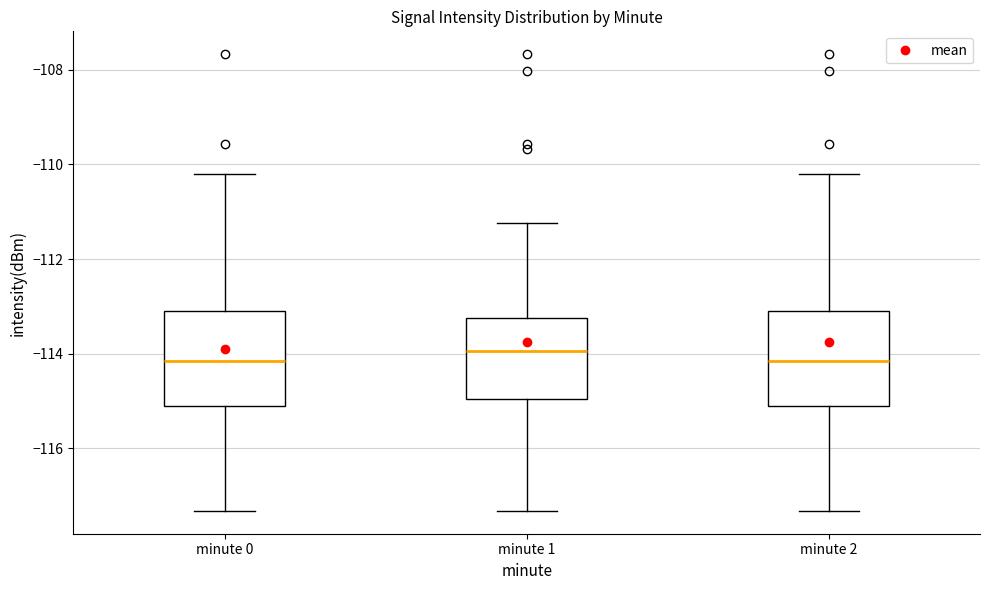

Reading left to right, read every box against the y-axis: the position of its median line, the range the box covers, and the ends of its whiskers. The values are not printed on the chart, so give them approximately, as read against the axis.

minute 0: median -114.2, box -115.2 to -113.2, whiskers -117.4 to -110.2
minute 1: median -114.0, box -115.0 to -113.2, whiskers -117.4 to -111.2
minute 2: median -114.2, box -115.2 to -113.2, whiskers -117.4 to -110.2